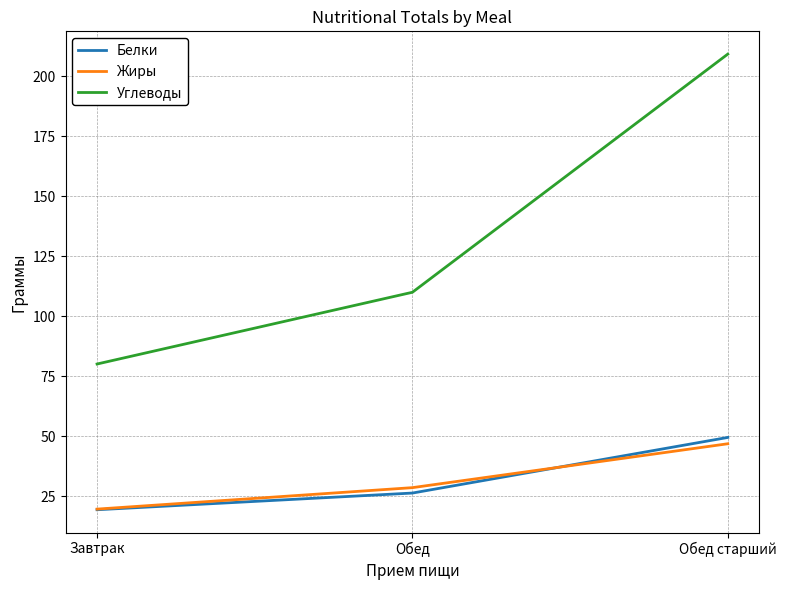

Which category has the highest value in the Белки series?

Обед старший